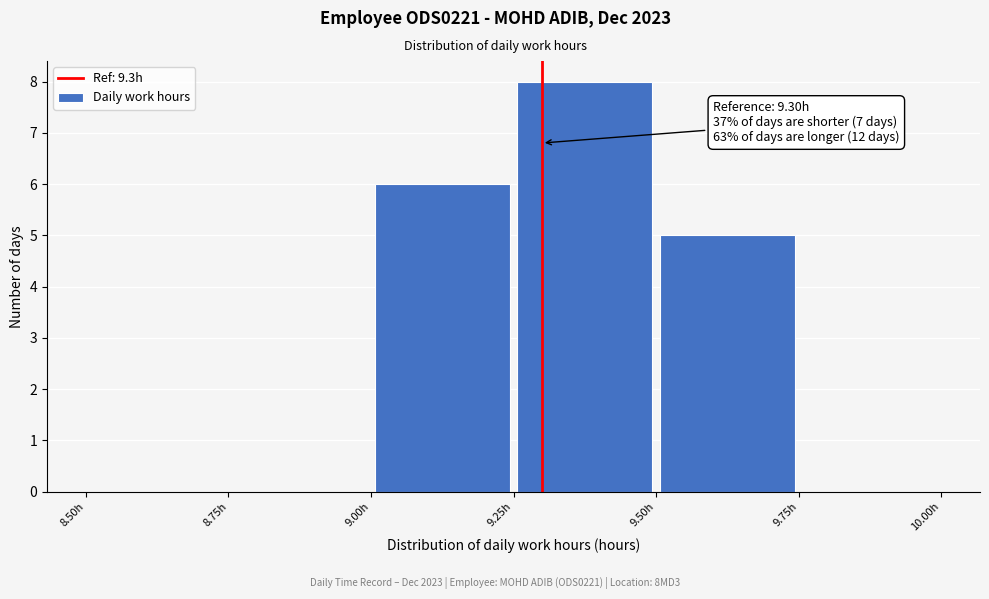

Over which range of the x-axis is the bar tallest?

9.25 to 9.50